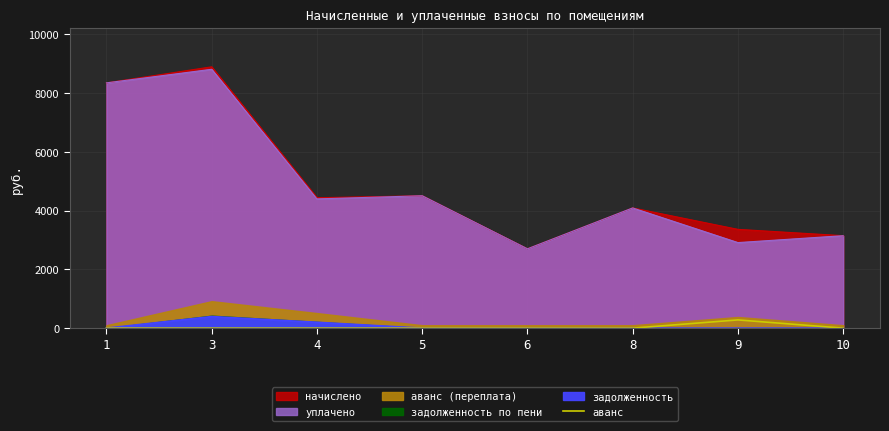

The chart shows a value of 0.0 at 10. True or false?

True